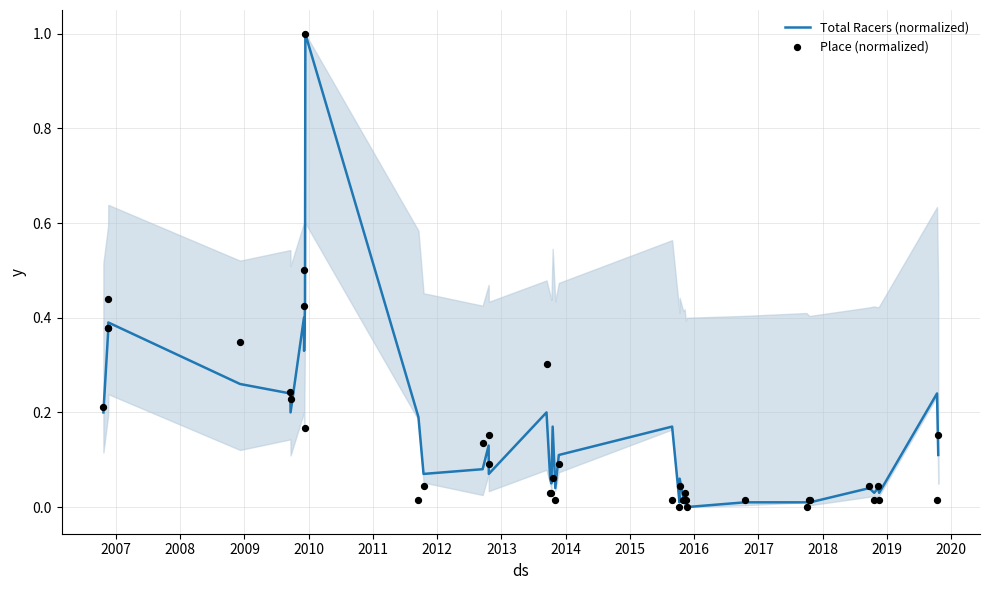

Which series contains the highest Y value?

Total Racers (normalized)